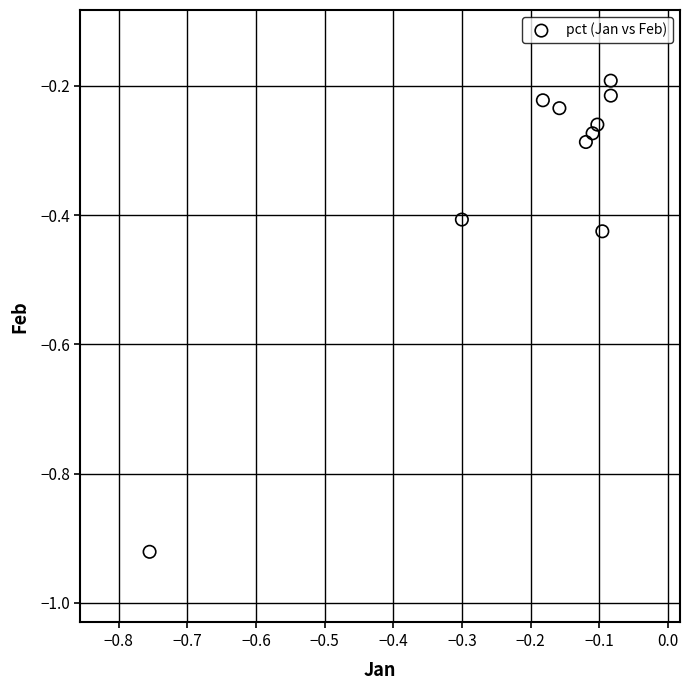

What is the range of Y values (max minus min)?

0.7